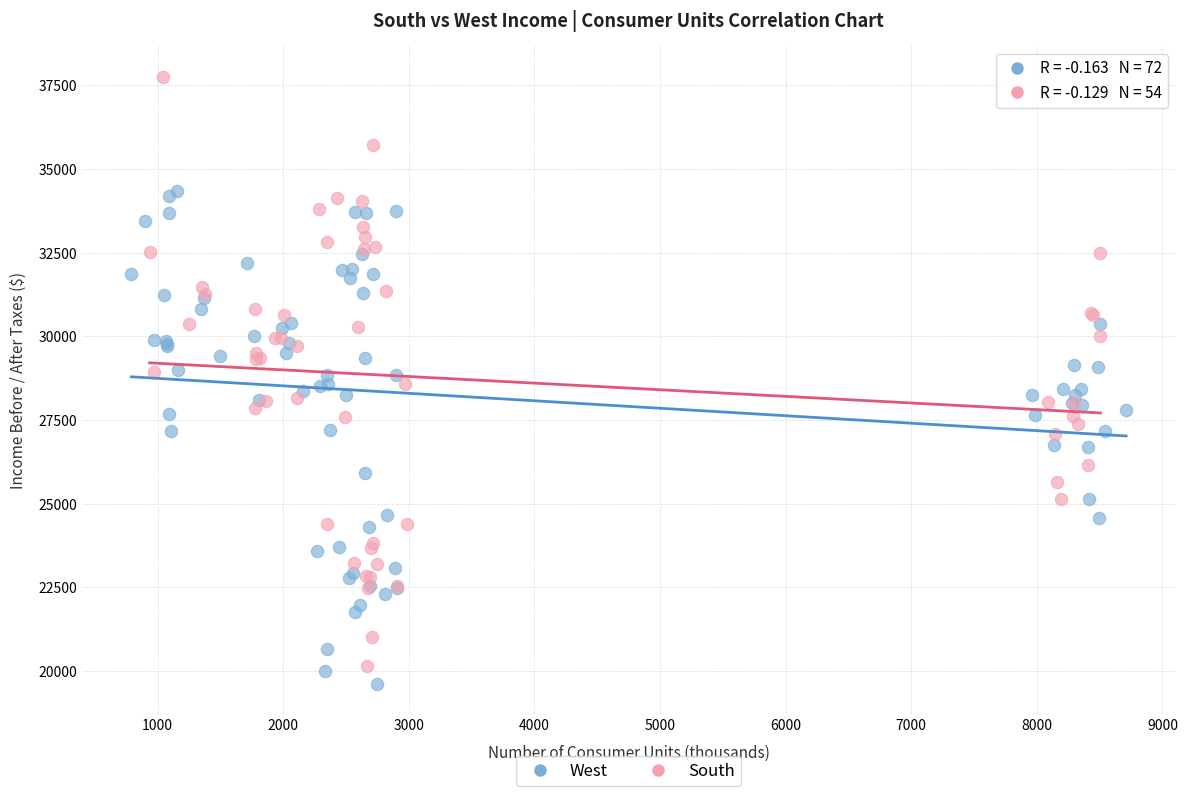

Which series has the largest Y range (max minus min)?

South